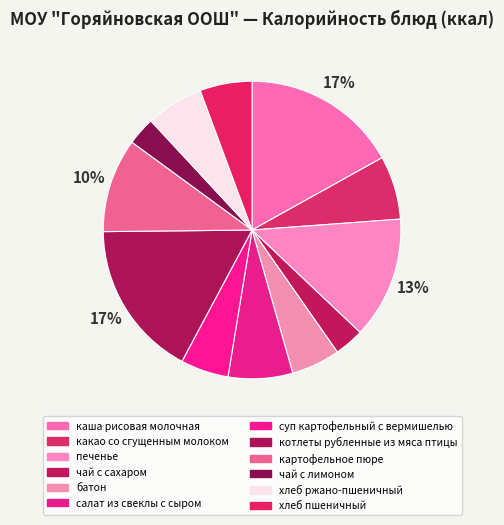

Which slice is the smallest?

чай с лимоном